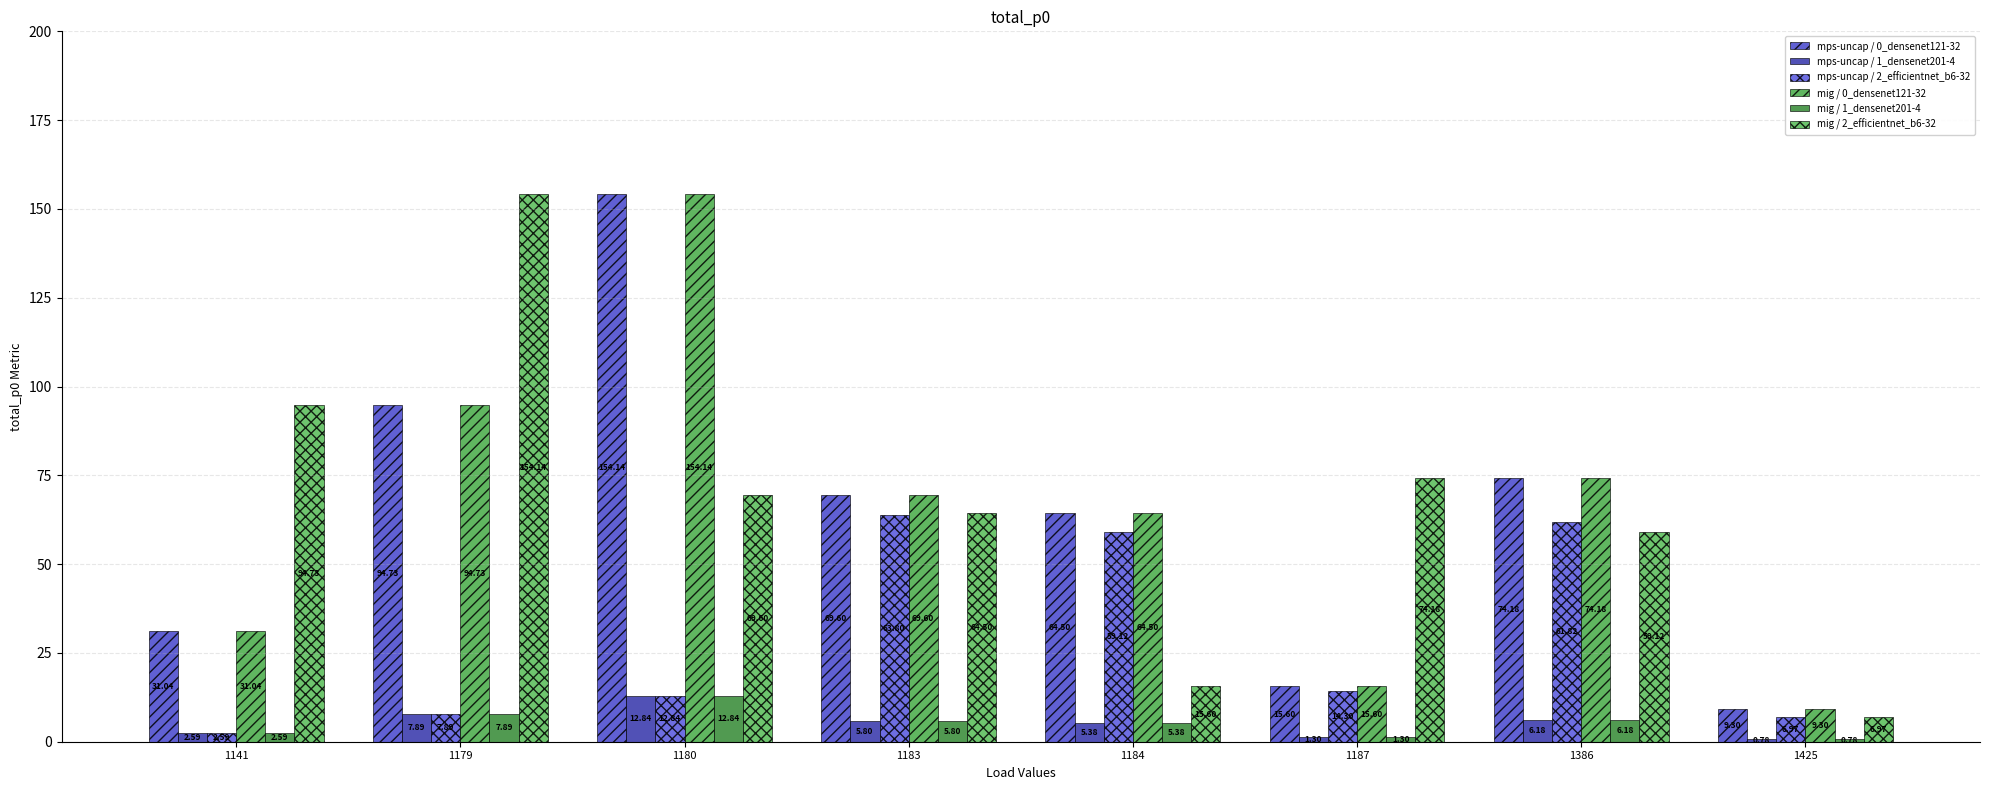

The mig / 1_densenet201-4 series shows 5.8 at 1183. True or false?

True